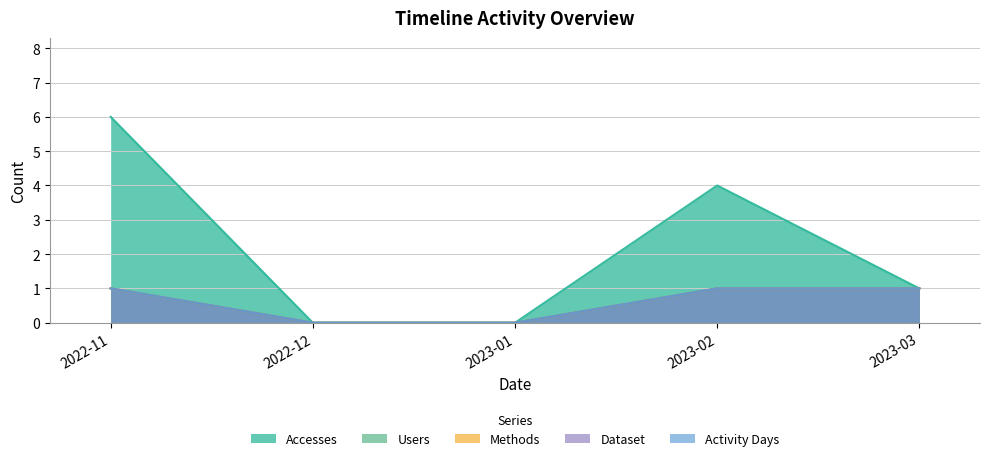

True or false: Activity Days has a value of 1 at 2023-03.

False